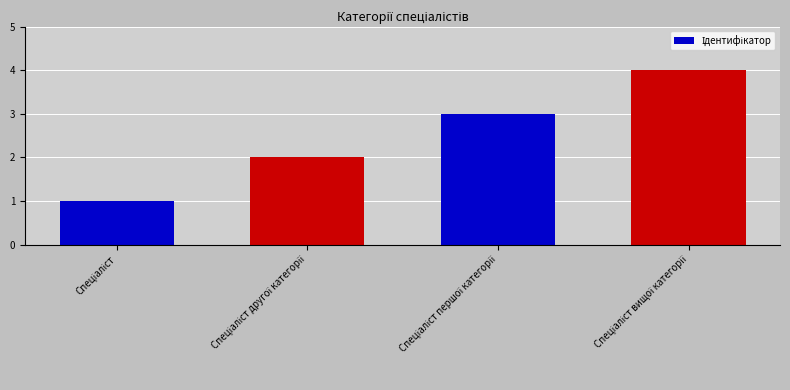

What is the difference between the maximum and minimum values?

3